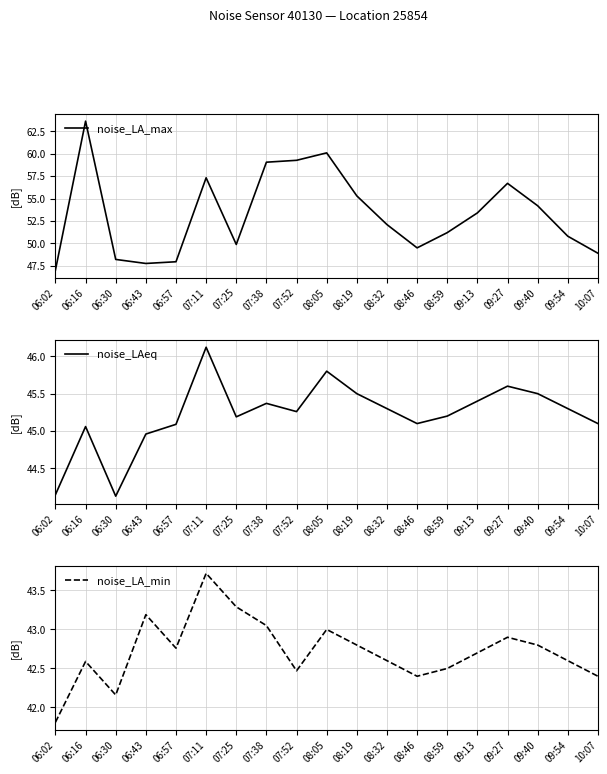

How many lines are shown in the chart?

3